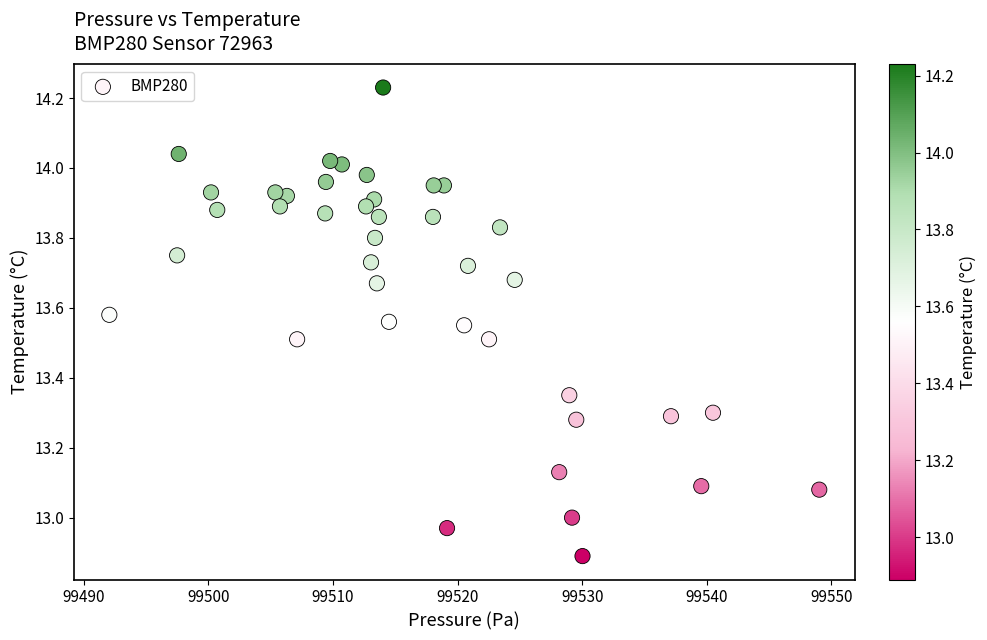

What is the range of Y values (max minus min)?

1.3